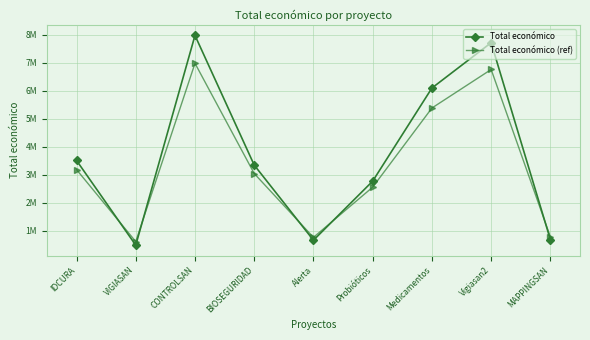

List the series in order of their overall mean, lowest first.

Total económico (ref), Total económico